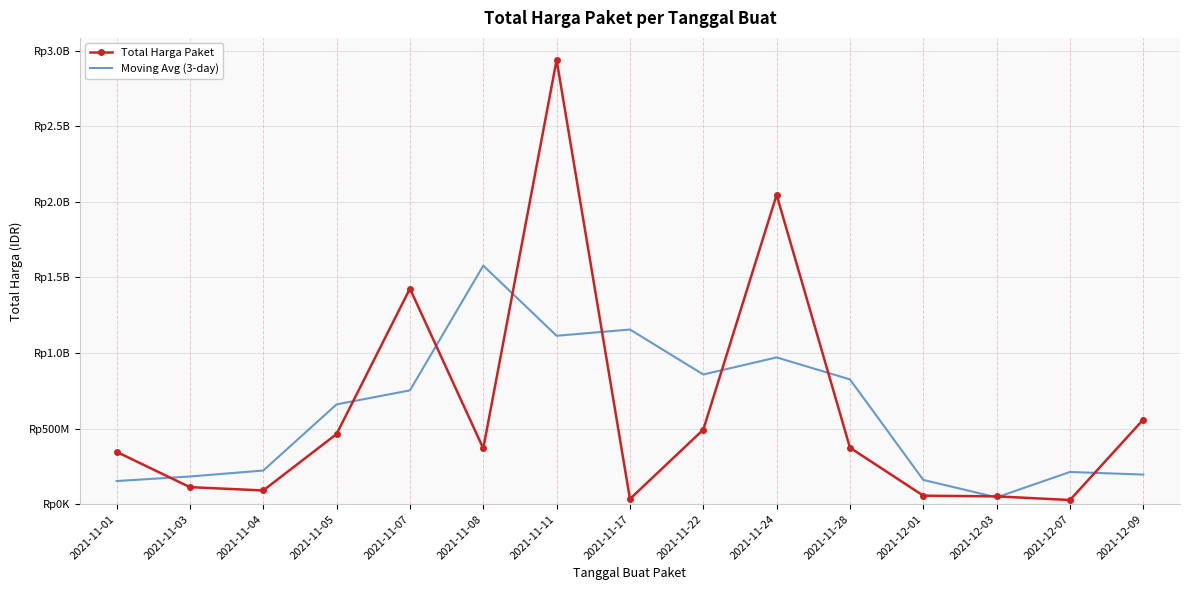

At which category does Moving Avg (3-day) reach its first local peak?

2021-11-08